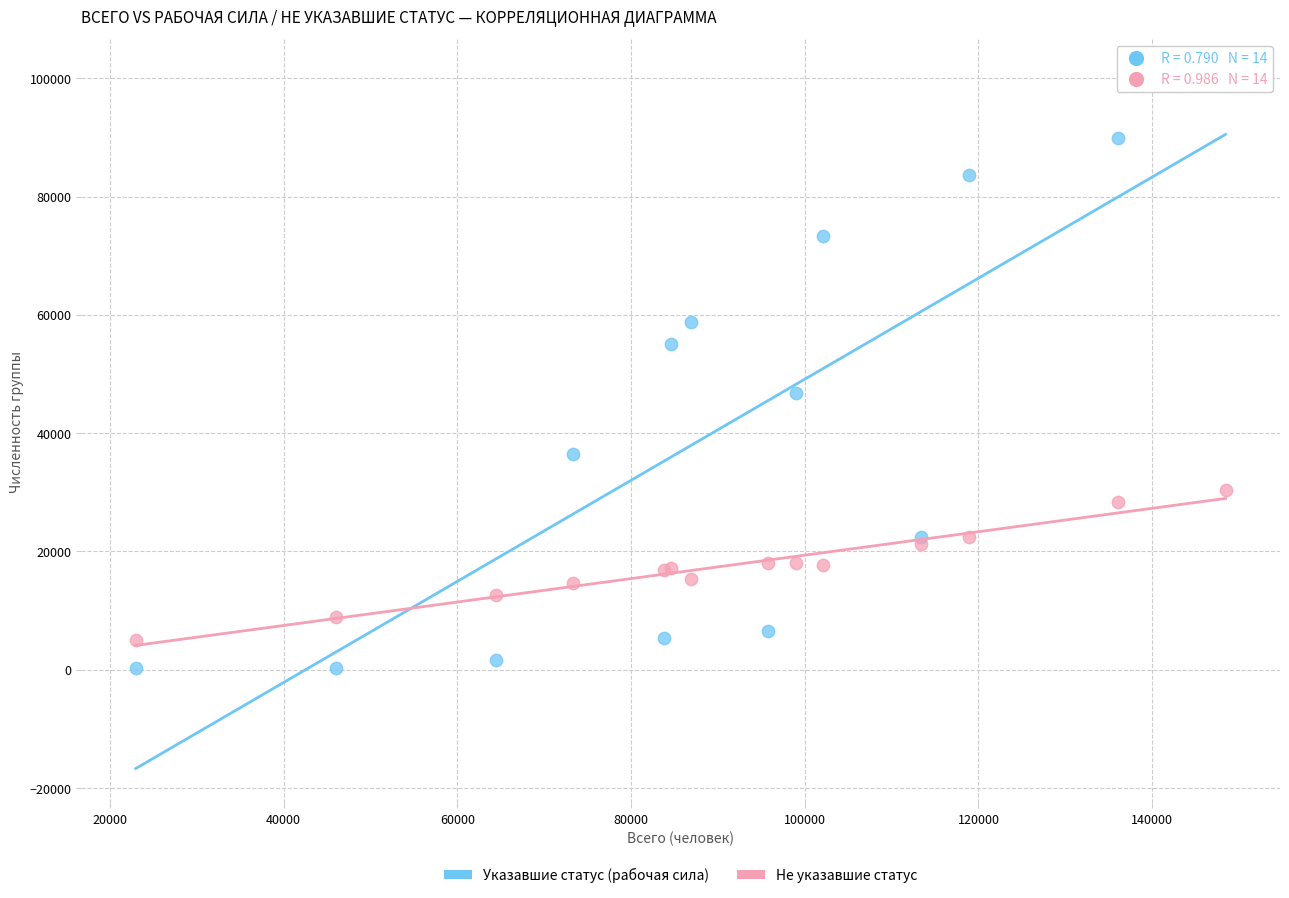

Which series has the largest Y range (max minus min)?

Указавшие статус (рабочая сила)